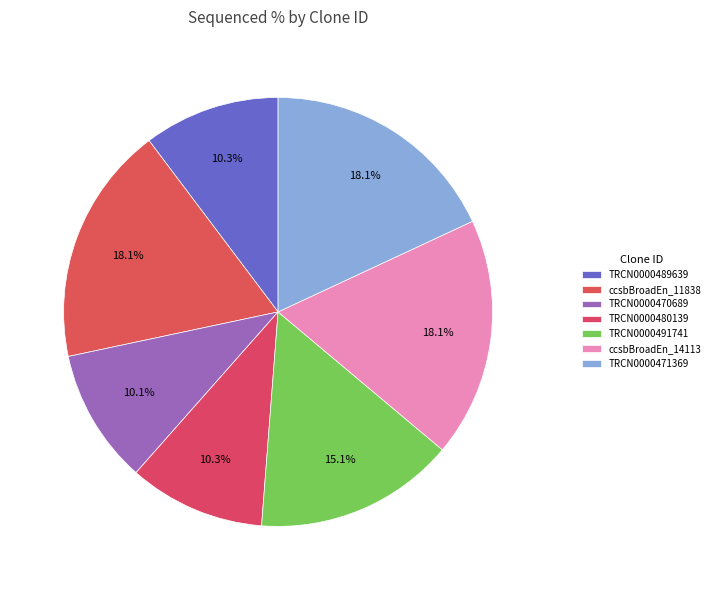

How many slices are in this pie chart?

7